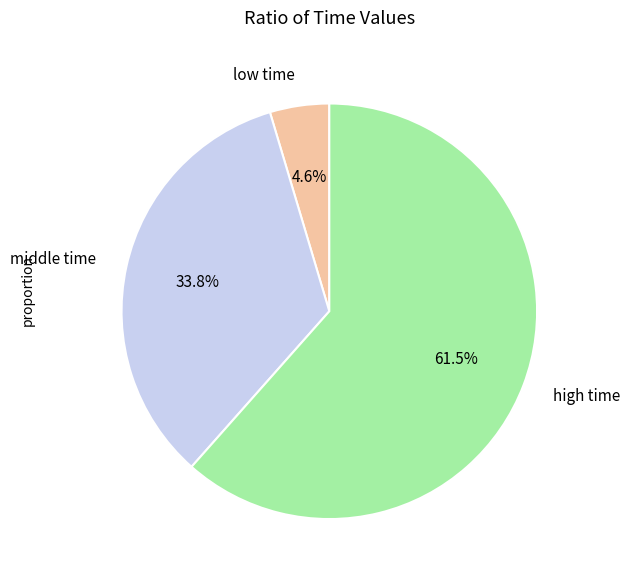

Count the number of slices in the pie.

3